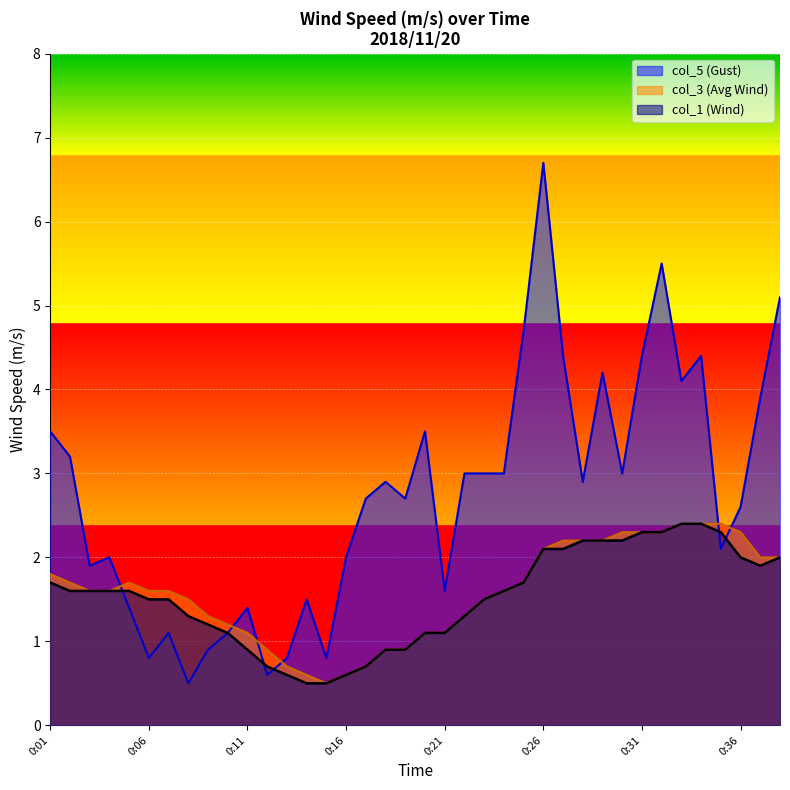

Which label corresponds to the largest value in the chart?

0:26